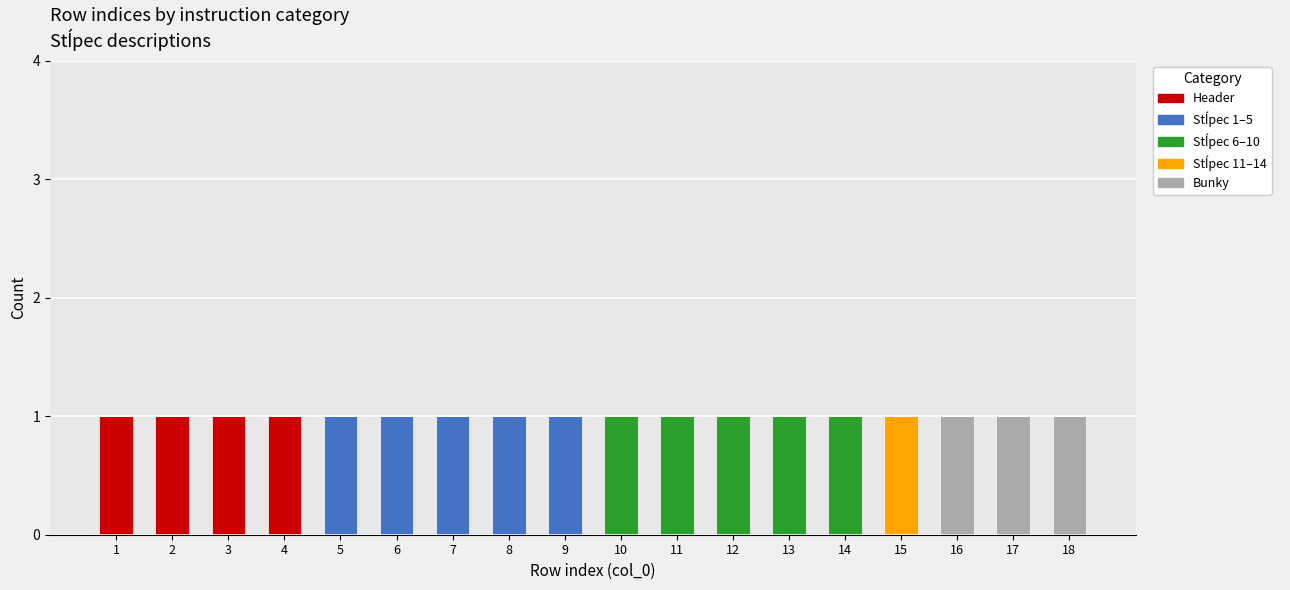

The Header series shows 0 at 8. True or false?

True